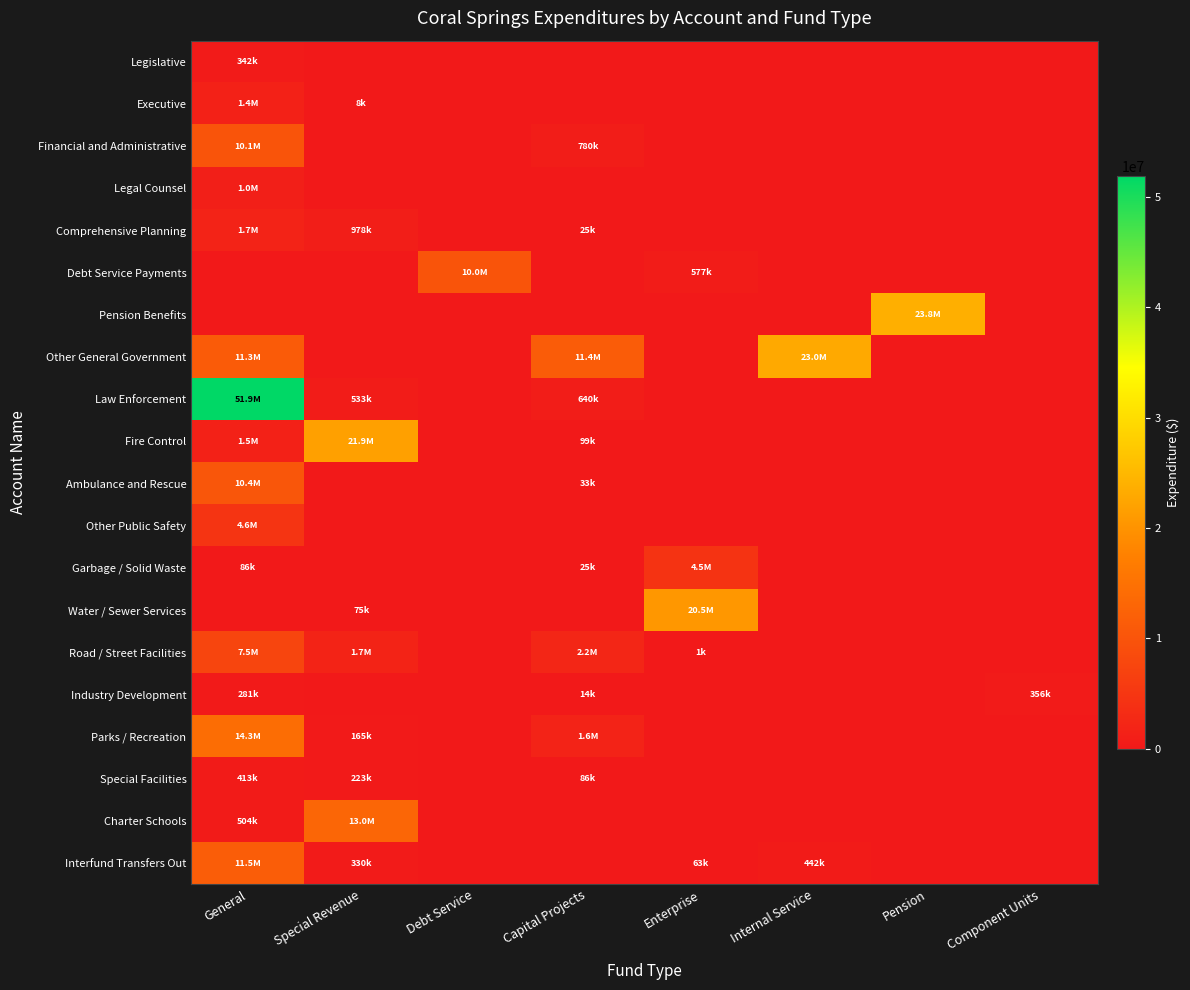

List the series in order of their peak value, lowest first.

Legislative, Industry Development, Special Facilities, Legal Counsel, Executive, Comprehensive Planning, Garbage / Solid Waste, Other Public Safety, Road / Street Facilities, Debt Service Payments, Financial and Administrative, Ambulance and Rescue, Interfund Transfers Out, Charter Schools, Parks / Recreation, Water / Sewer Services, Fire Control, Other General Government, Pension Benefits, Law Enforcement